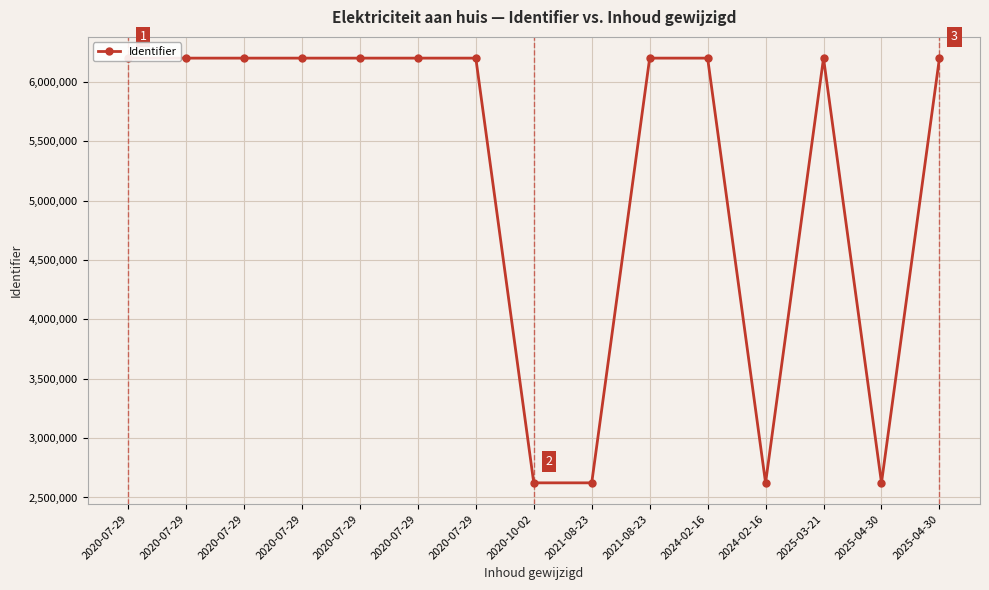

True or false: the data shows 6200194 at 2021-08-23.

True